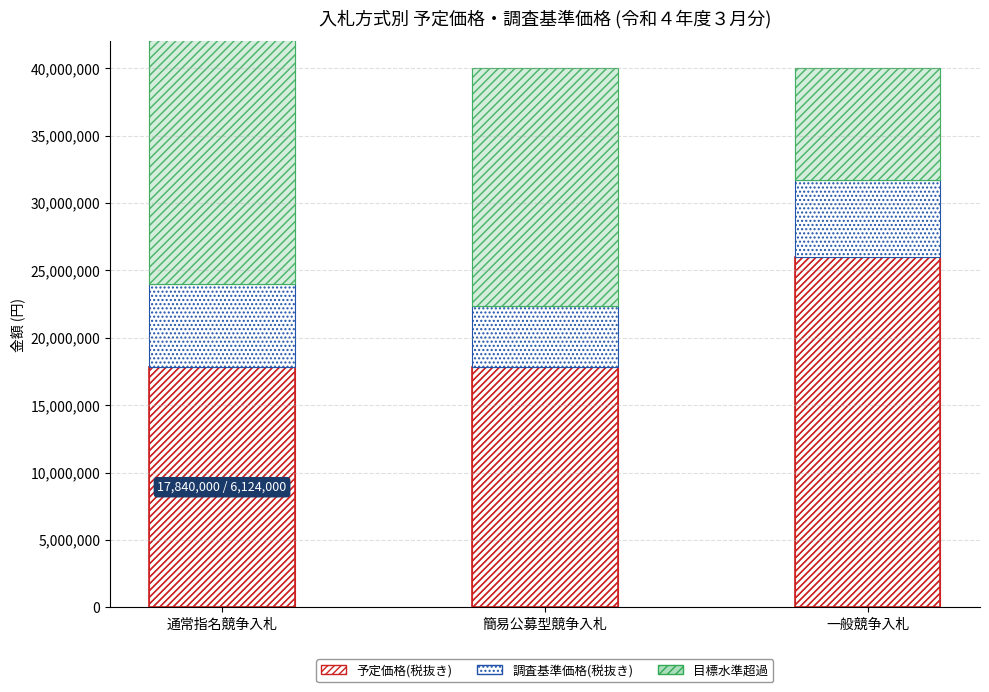

Reading left to right, transcribe all the data shown in this chart.

予定価格(税抜き): 通常指名競争入札=17840000	簡易公募型競争入札=17840000	一般競争入札=26010000
調査基準価格(税抜き): 通常指名競争入札=6124000	簡易公募型競争入札=4540000	一般競争入札=5710000
目標水準超過: 通常指名競争入札=33876000	簡易公募型競争入札=17620000	一般競争入札=8280000